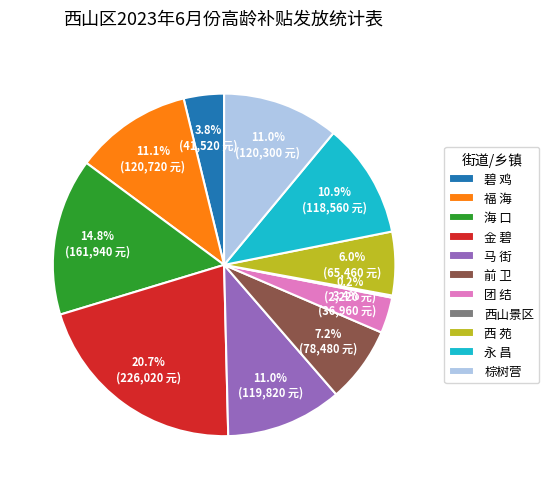

Does any single category account for the majority?

No